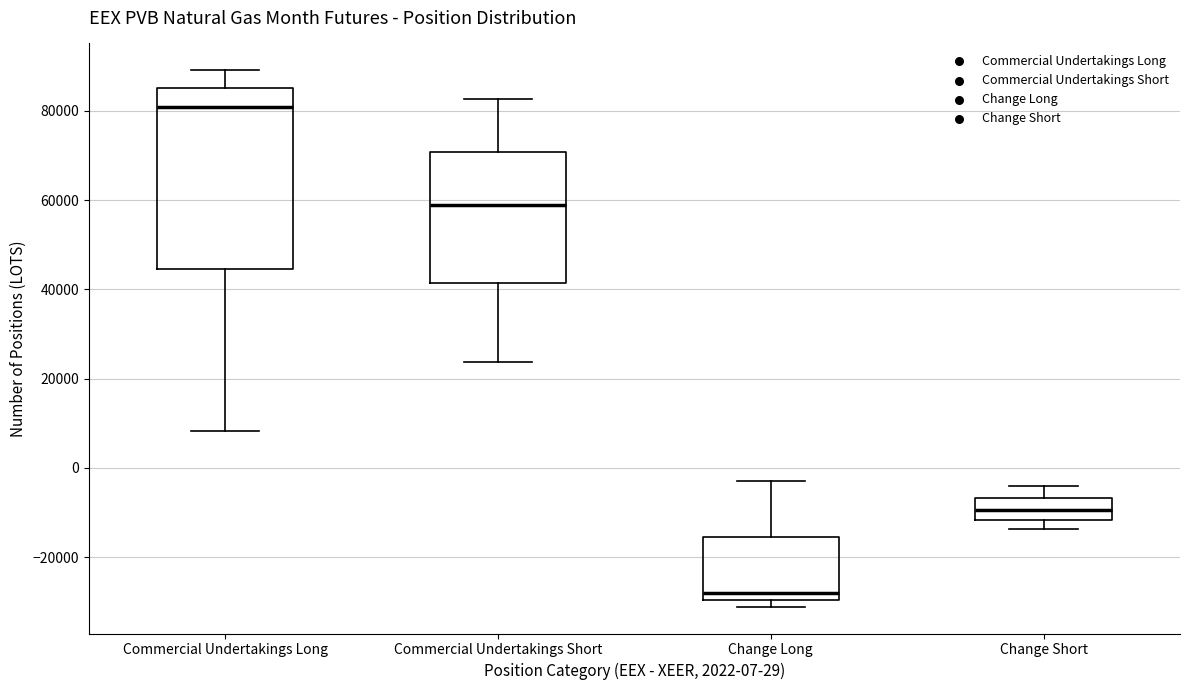

Reading left to right, read every box against the y-axis: the position of its median line, the range the box covers, and the ends of its whiskers. The values are not printed on the chart, so give them approximately, as read against the axis.

Commercial Undertakings Long: median 80000, box 44000 to 86000, whiskers 8000 to 90000
Commercial Undertakings Short: median 58000, box 42000 to 70000, whiskers 24000 to 82000
Change Long: median -28000, box -30000 to -16000, whiskers -32000 to -2000
Change Short: median -10000, box -12000 to -6000, whiskers -14000 to -4000